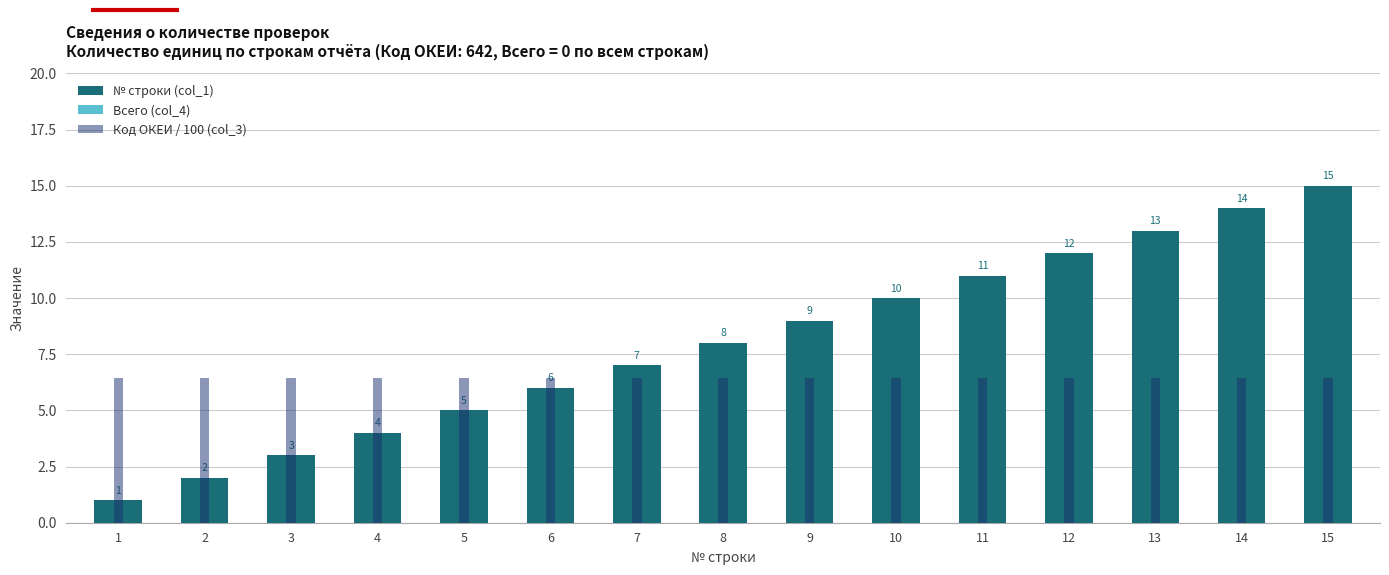

How many values in the № строки (col_1) series are below 8?

7